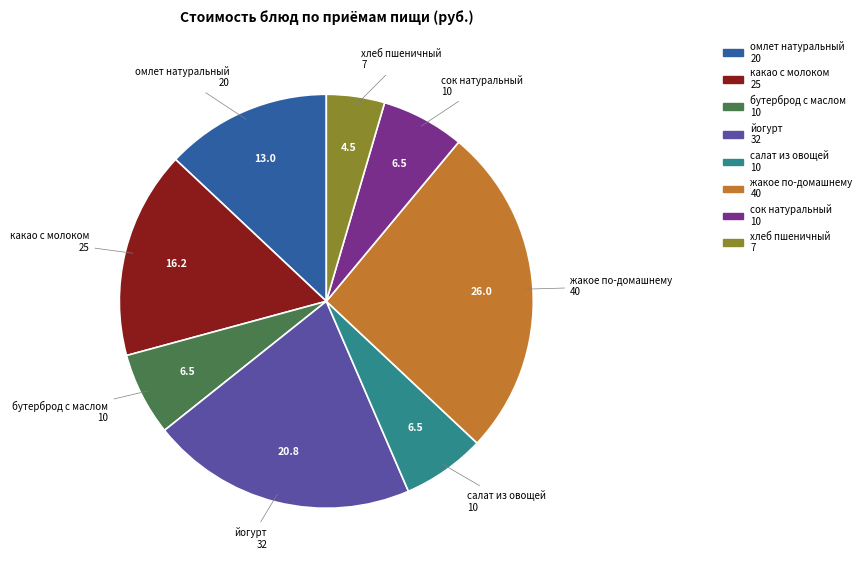

How many slices are in this pie chart?

8